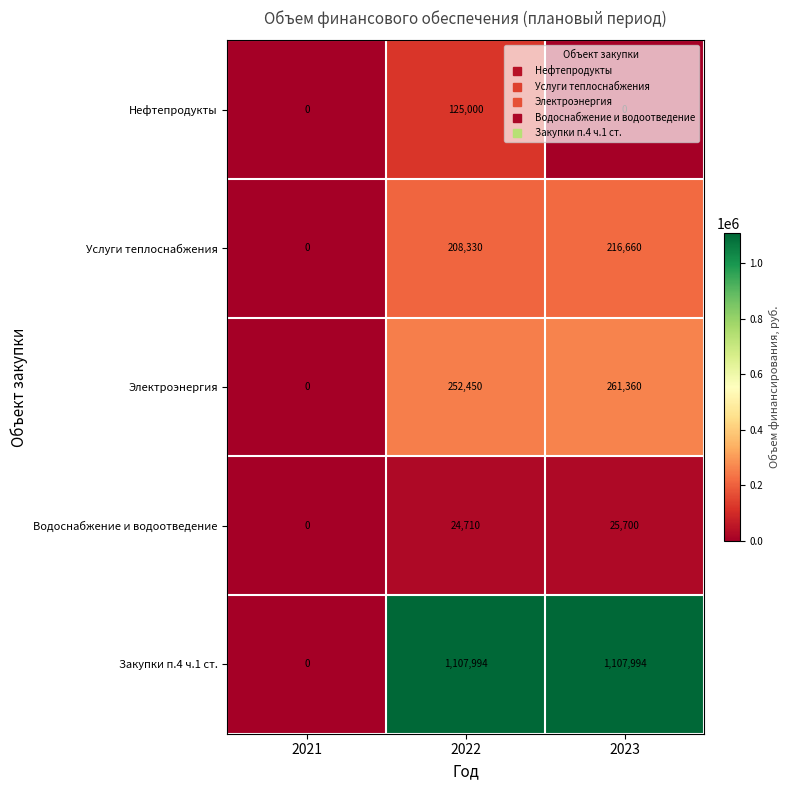

True or false: Нефтепродукты has a value of 0 at 2021.

True